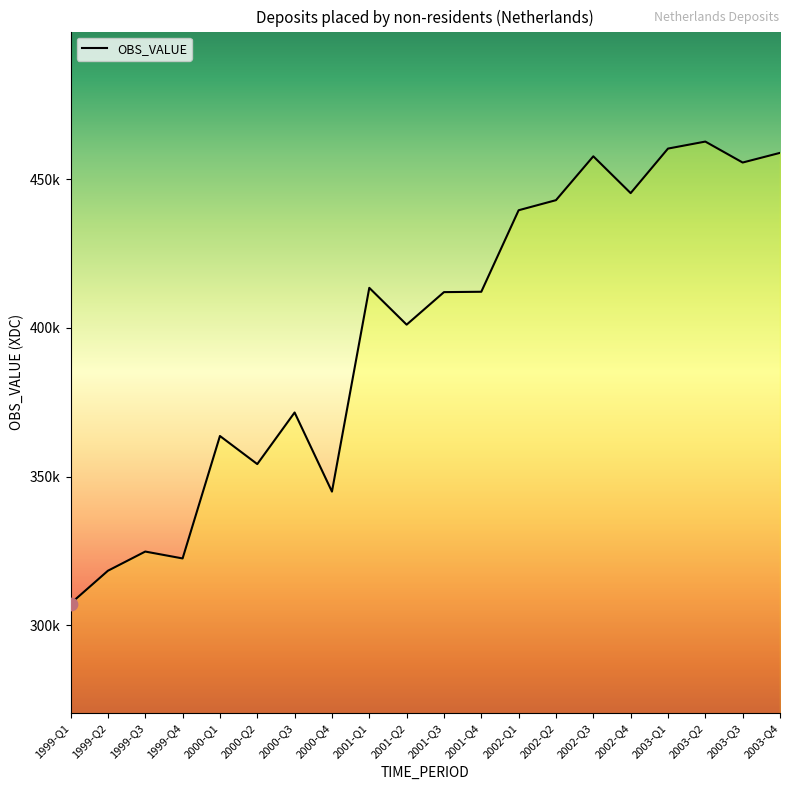

Approximately how many times larger is the value at 1999-Q1 compared to 2000-Q1?

0.8